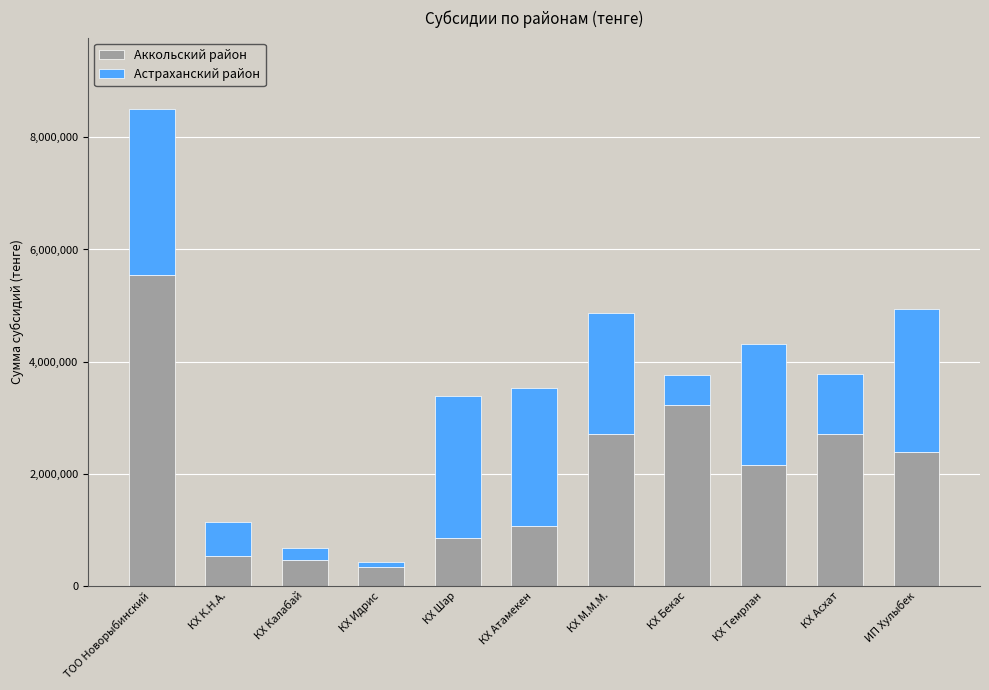

Is it true that Аккольский район equals 468000 at КХ Калабай?

True